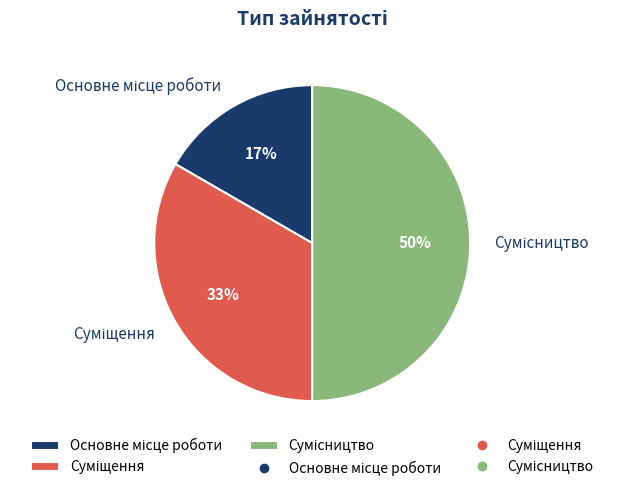

To the nearest percent, what is the difference between the largest and smallest slice percentages?

33%